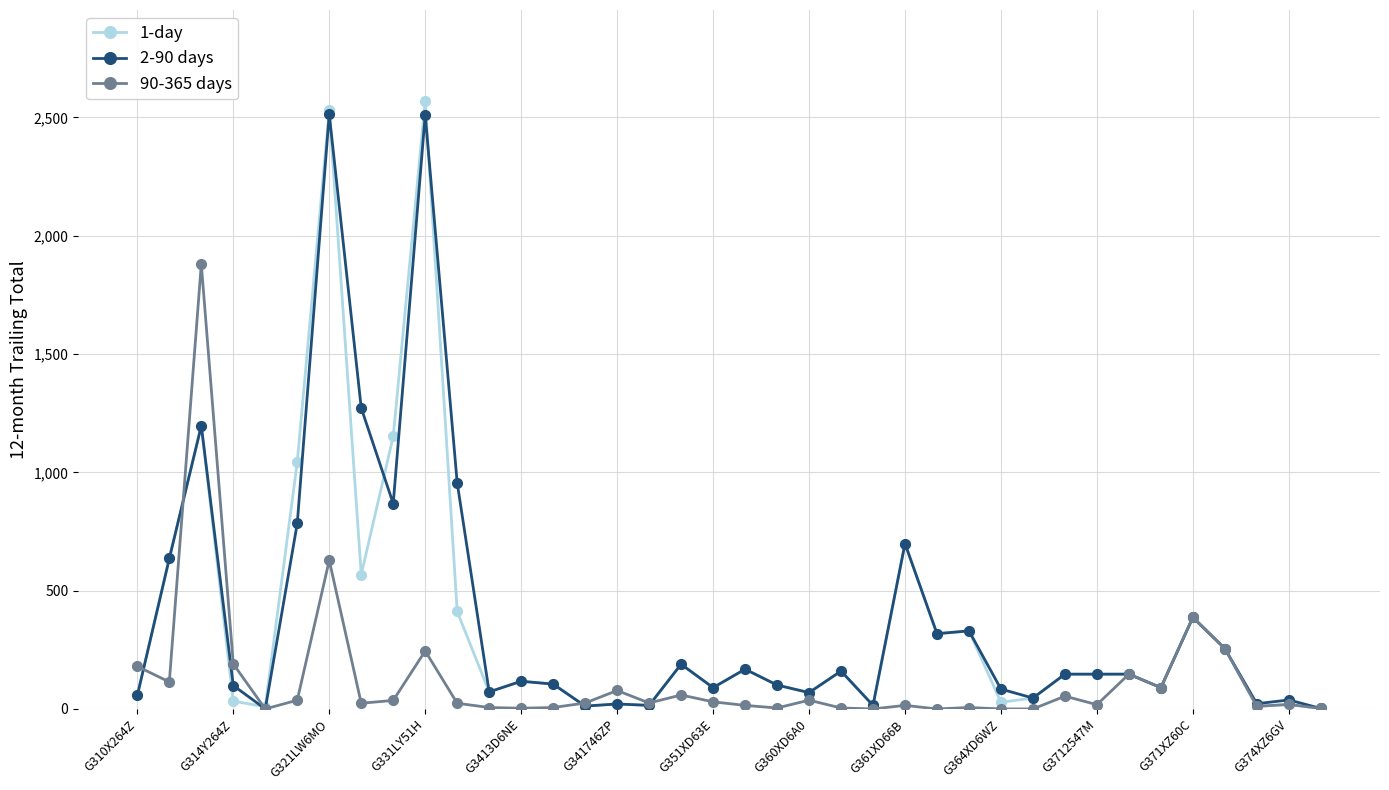

Which series has the widest spread of values?

1-day